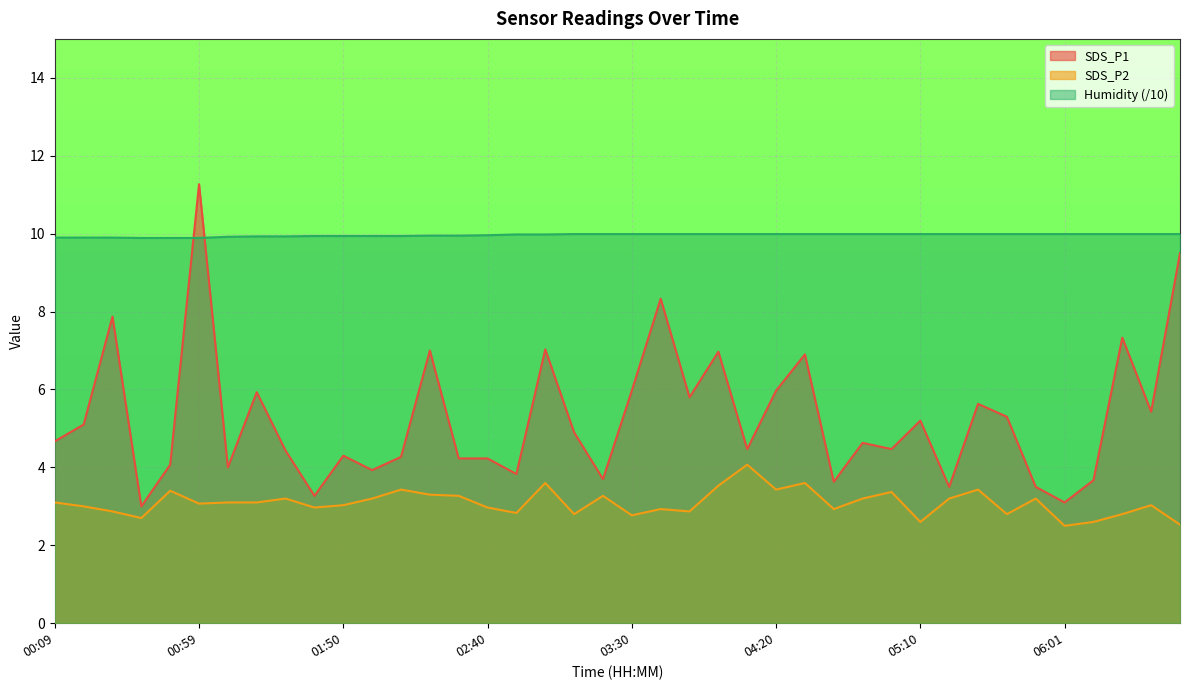

List the labels in order of SDS_P2 value, largest first.

04:10, 03:00, 04:30, 04:00, 02:10, 04:20, 05:31, 00:49, 05:00, 02:20, 02:30, 03:20, 01:30, 02:00, 04:50, 05:21, 05:51, 00:09, 01:09, 01:20, 00:59, 01:50, 06:31, 00:19, 01:40, 02:40, 03:40, 04:40, 00:29, 03:50, 02:50, 03:10, 05:41, 06:21, 03:30, 00:39, 05:10, 06:11, 06:41, 06:01